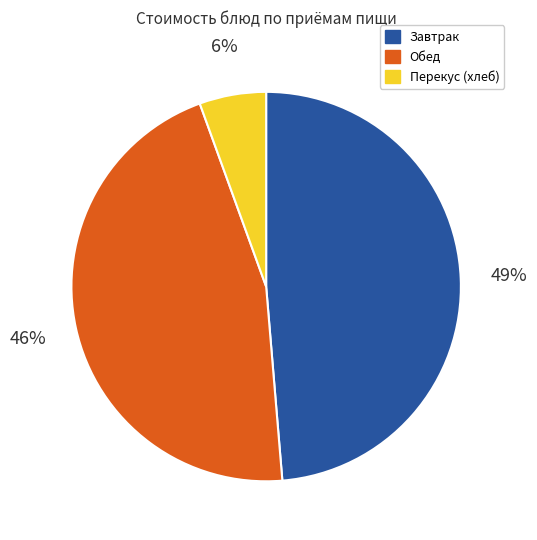

Is there any slice that represents more than half of the pie?

No